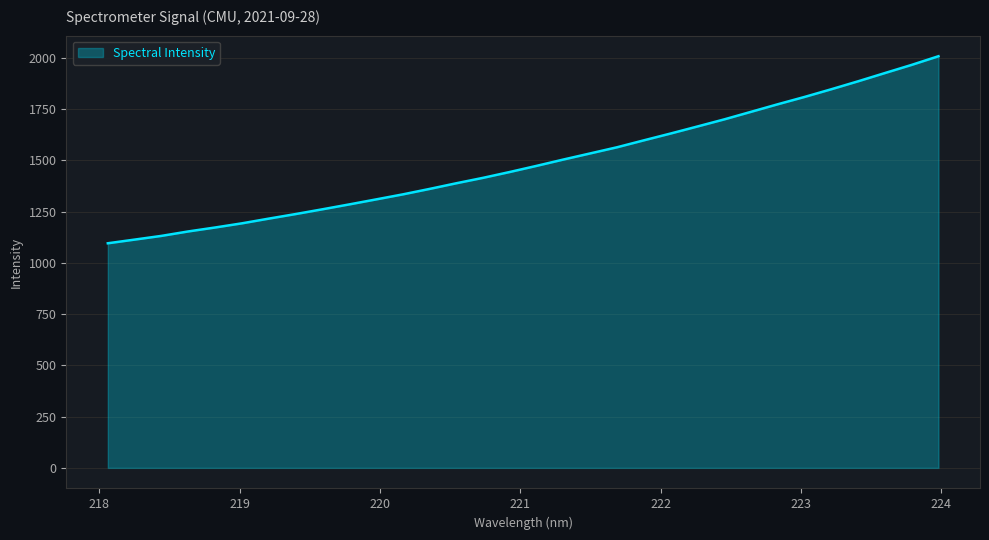

How many lines are shown in the chart?

1